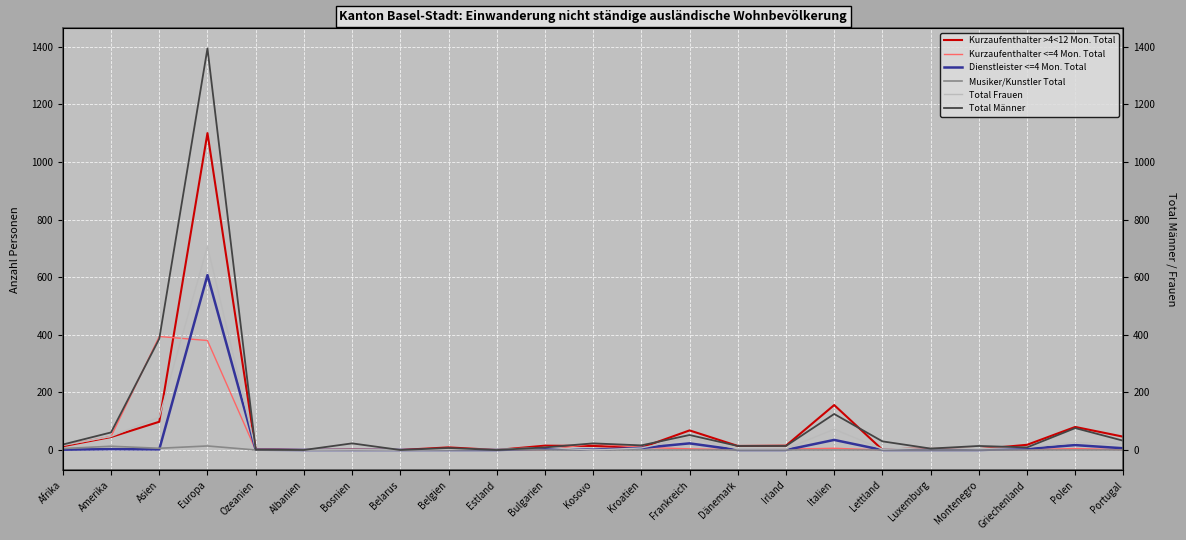

What are all the series names shown in the legend?

Kurzaufenthalter >4<12 Mon. Total, Kurzaufenthalter <=4 Mon. Total, Dienstleister <=4 Mon. Total, Musiker/Kunstler Total, Total Frauen, Total Männer